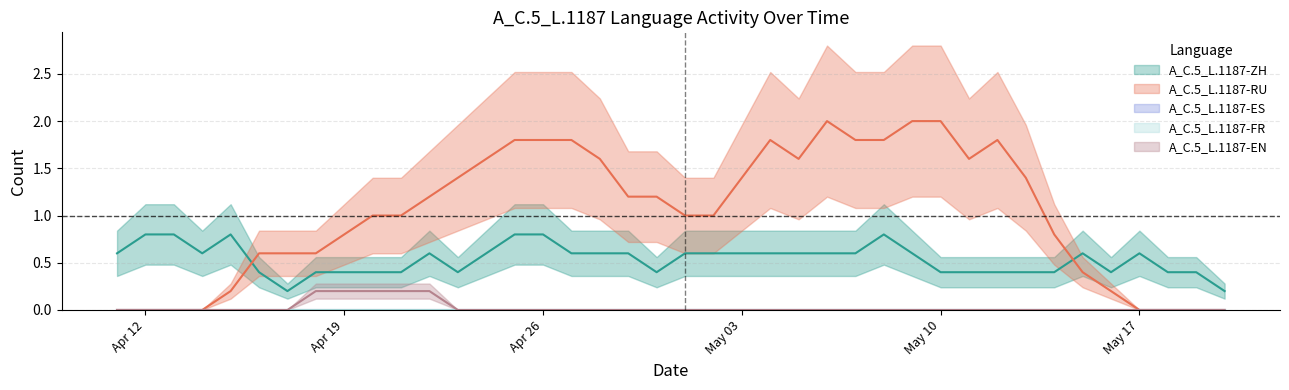

How many lines are shown in the chart?

5